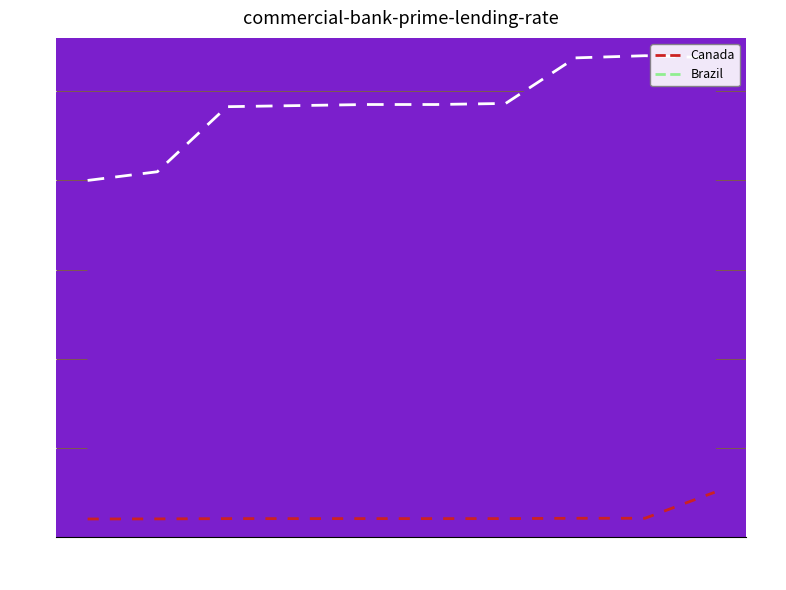

What is the smallest value displayed?

2.0